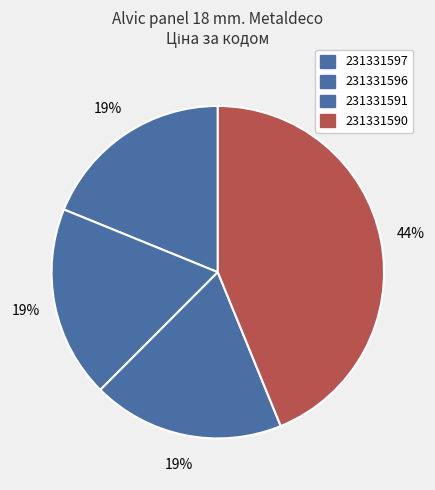

To the nearest percent, what is the difference between the largest and smallest slice percentages?

25%